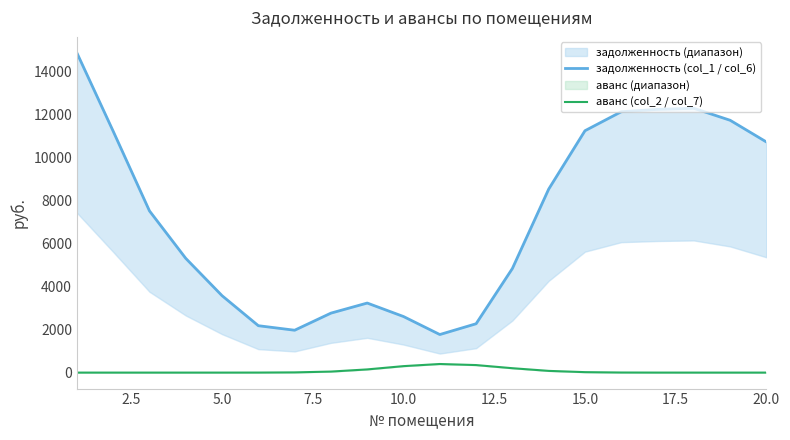

True or false: задолженность (col_1 / col_6) and аванс (col_2 / col_7) cross at least once.

False